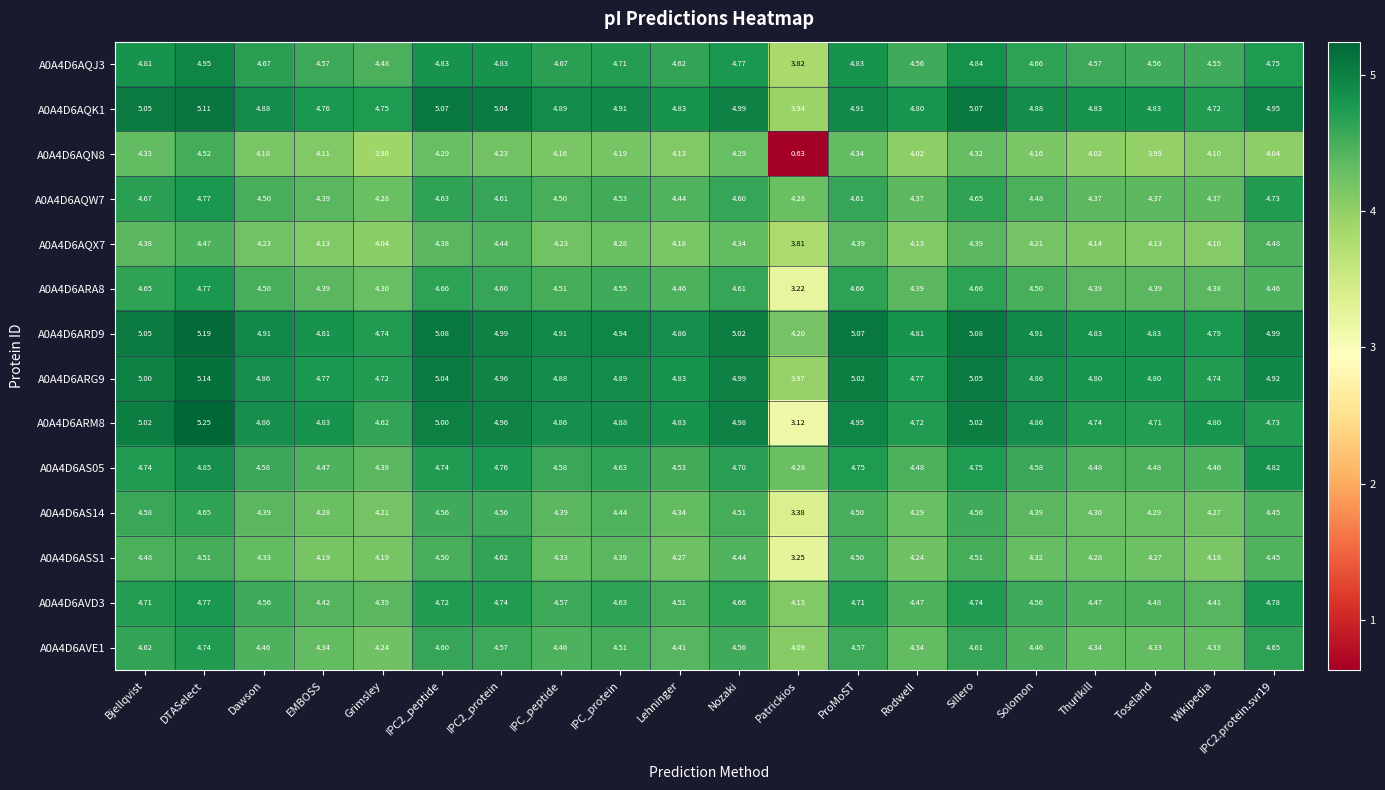

Where does the A0A4D6AS14 series first go above 4?

Bjellqvist